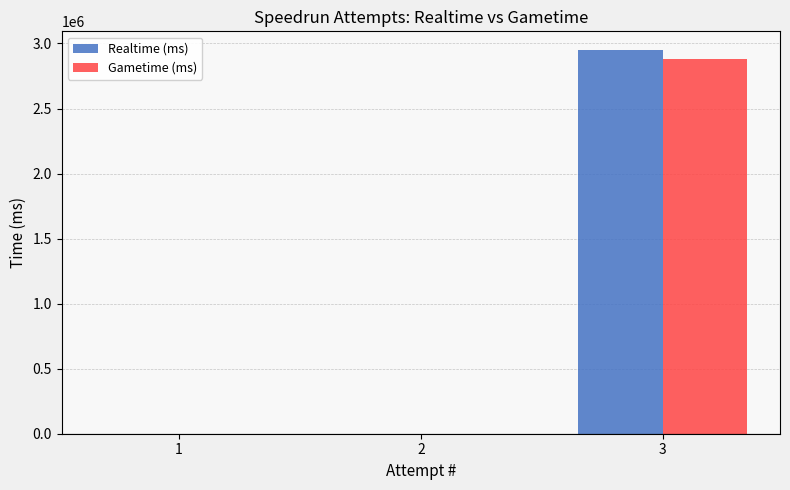

Reading right to left, list all the values displayed in this chart.

Realtime (ms): 2946048	0	0
Gametime (ms): 2879380	0	0